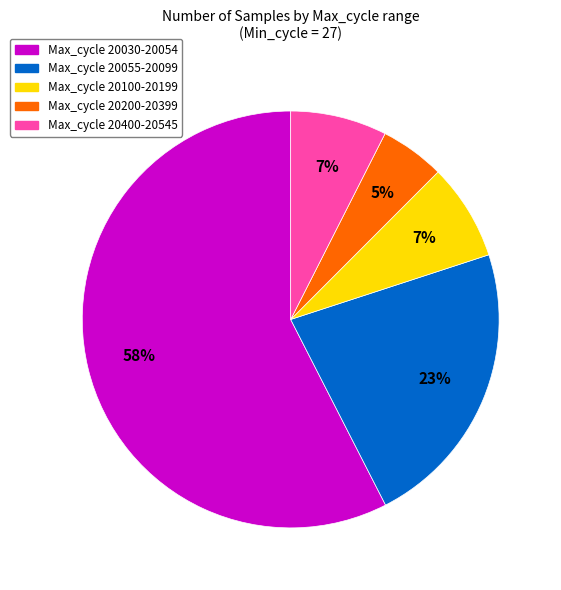

How many slices are in this pie chart?

5